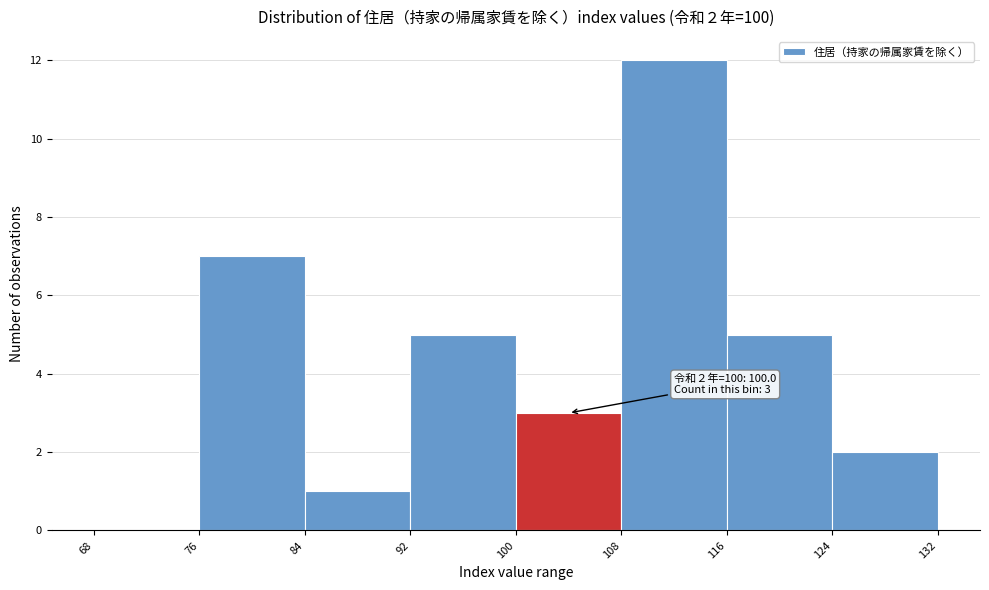

Over which range of the x-axis is the bar tallest?

108 to 116